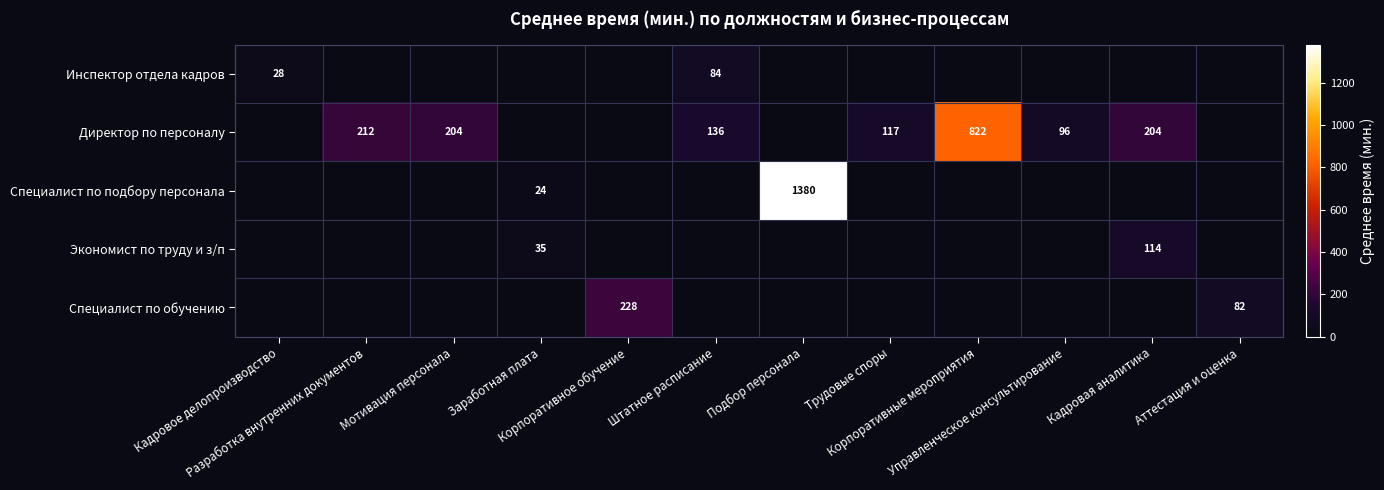

At how many categories does at least one series exceed 707?

2